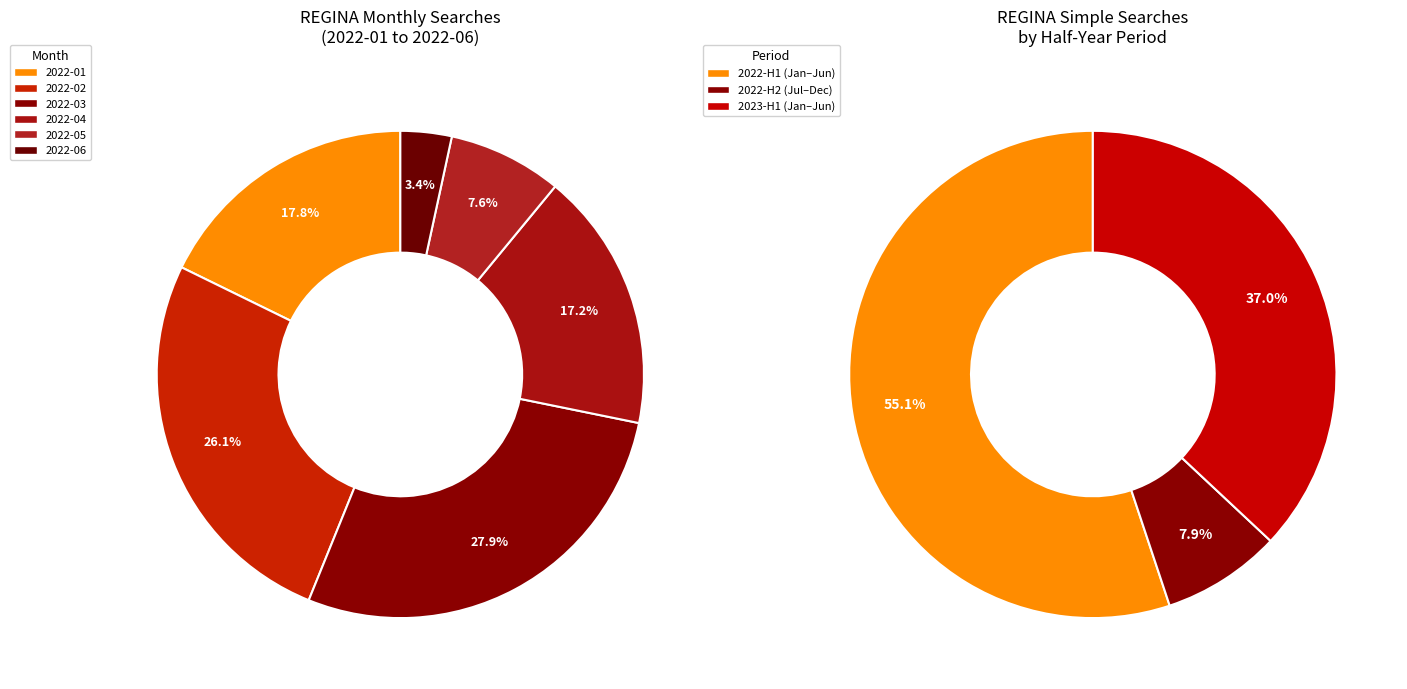

How many segments does this pie chart have?

6